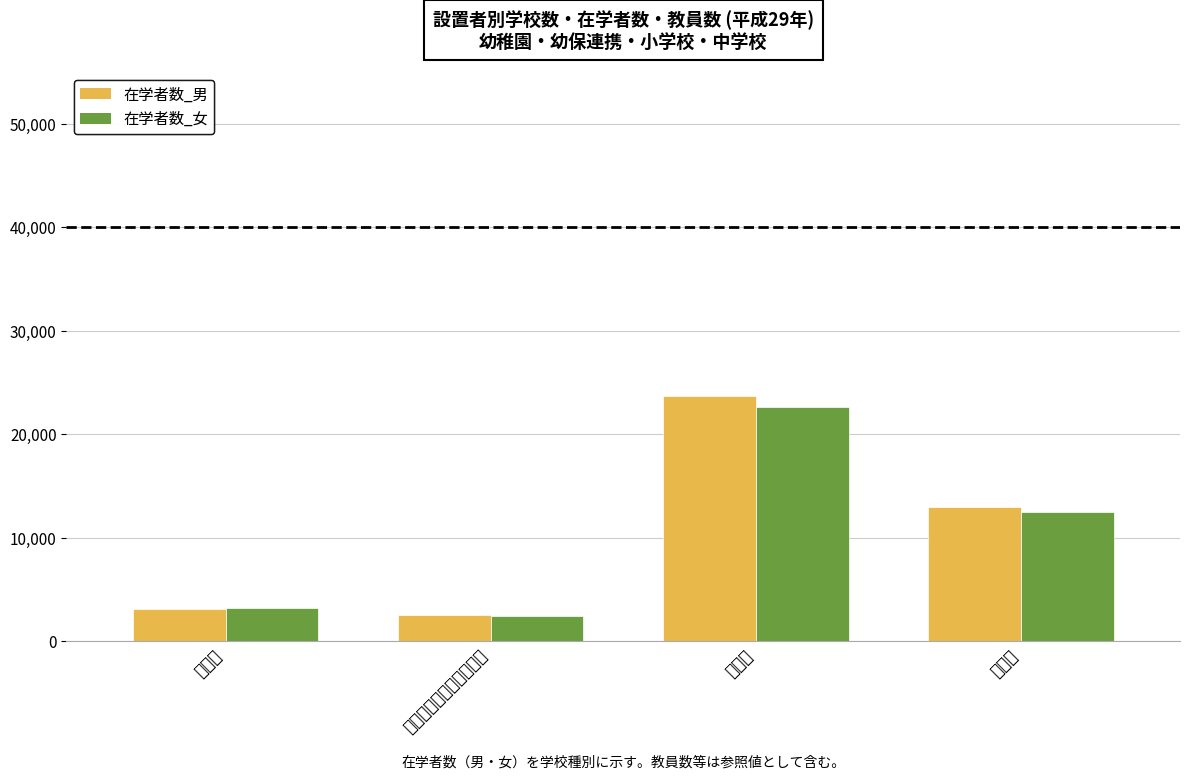

At how many categories does at least one series exceed 5182?

2